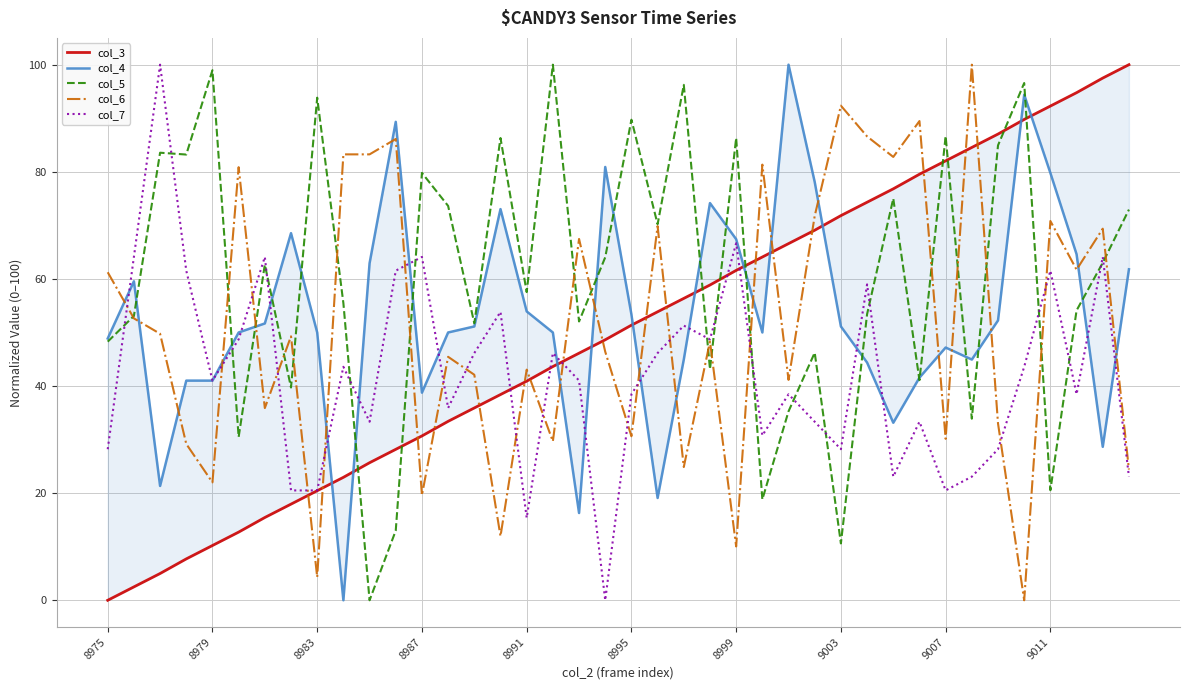

What is the greatest value displayed?

100.0